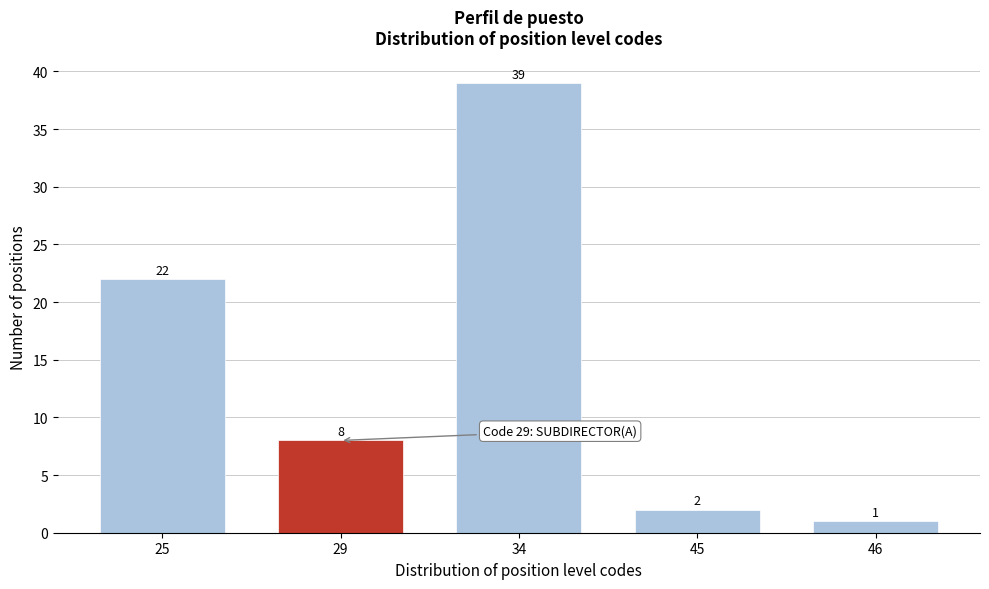

Reading left to right, list all the values displayed in this chart.

22	8	39	2	1